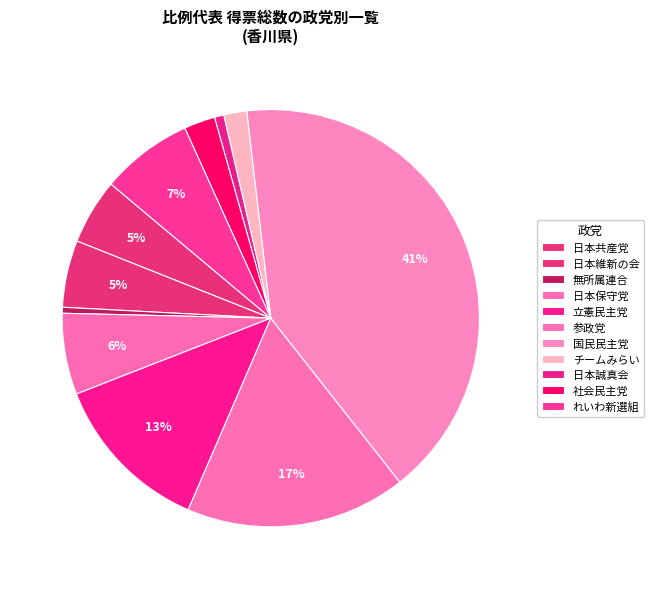

What is the largest slice in the pie chart?

国民民主党